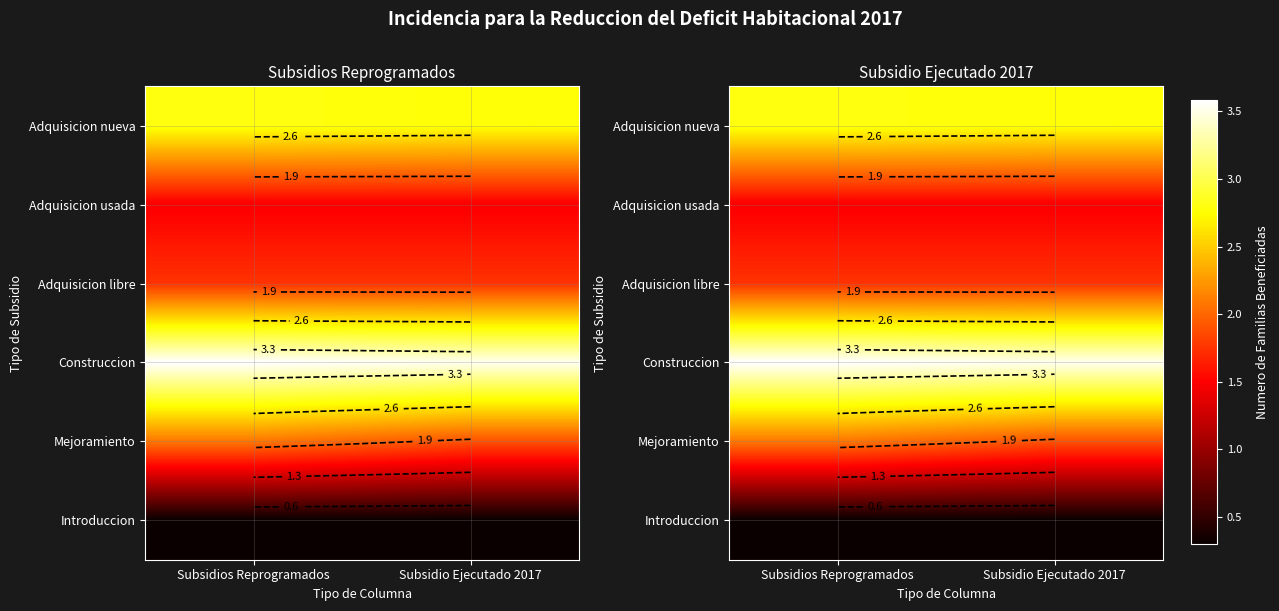

Which has a higher value, Subsidios Reprogramados or Subsidio Ejecutado 2017?

Subsidios Reprogramados